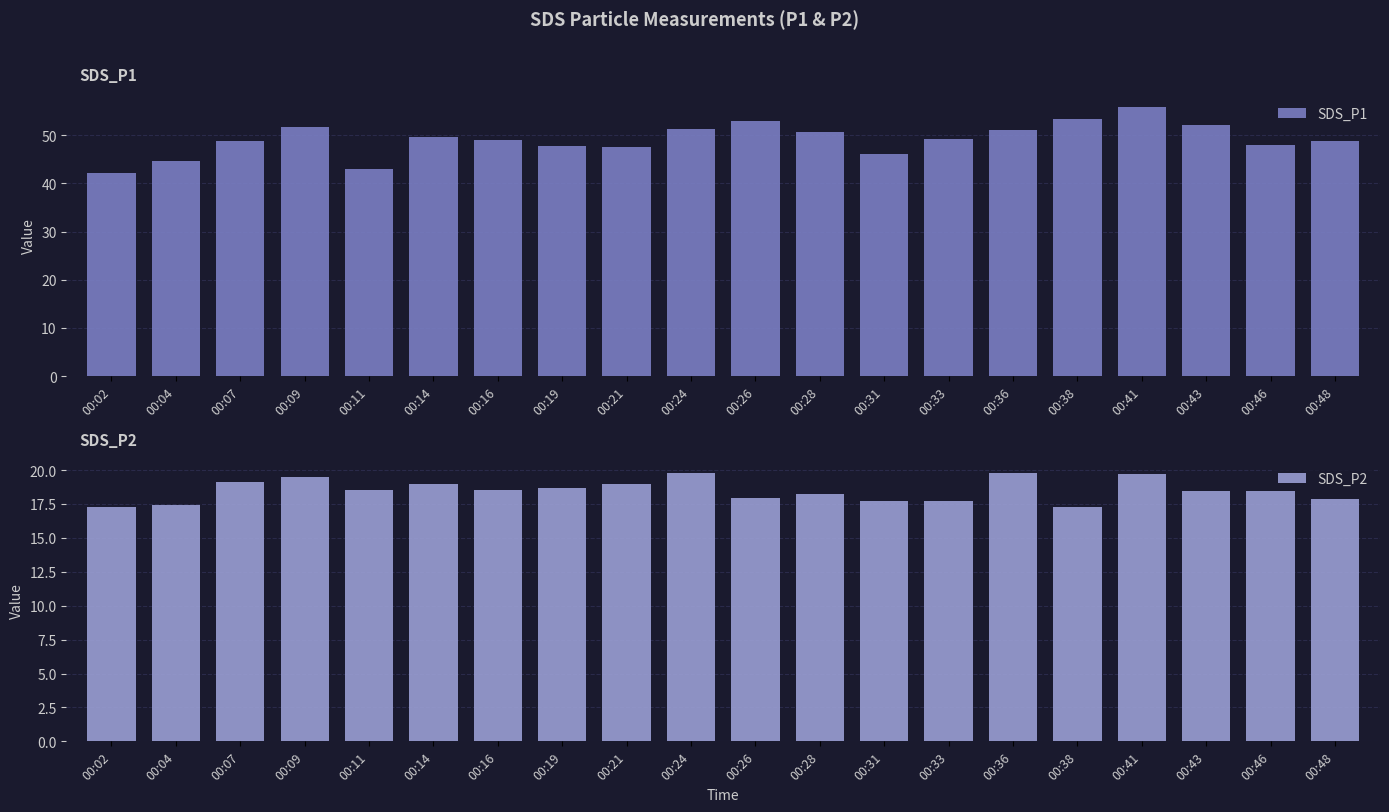

What is the total value across all series at 00:09?

71.3